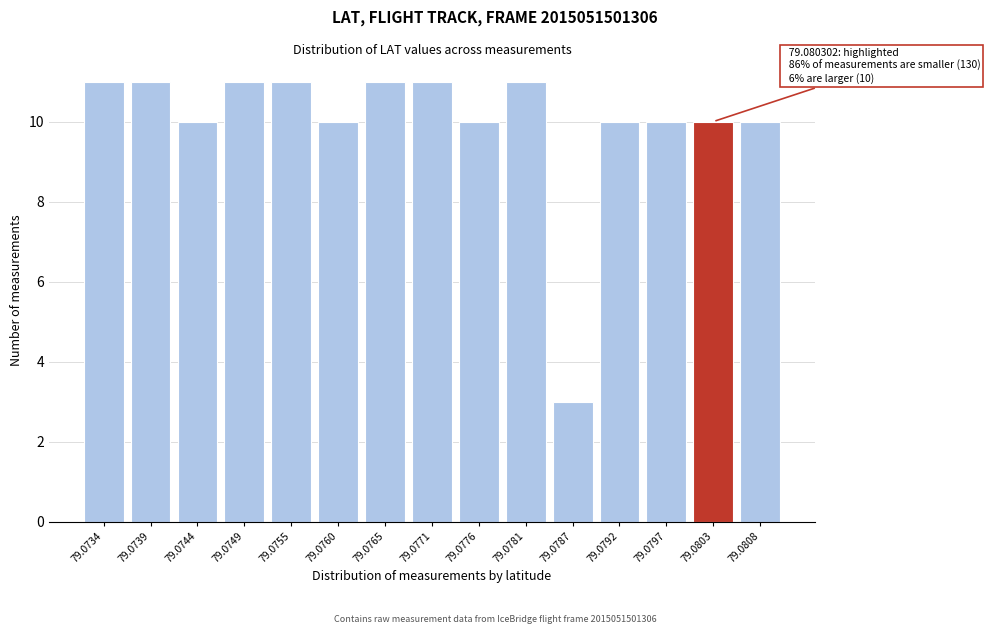

Reading right to left, what are all the values shown in this chart?

10	10	10	10	3	11	10	11	11	10	11	11	10	11	11